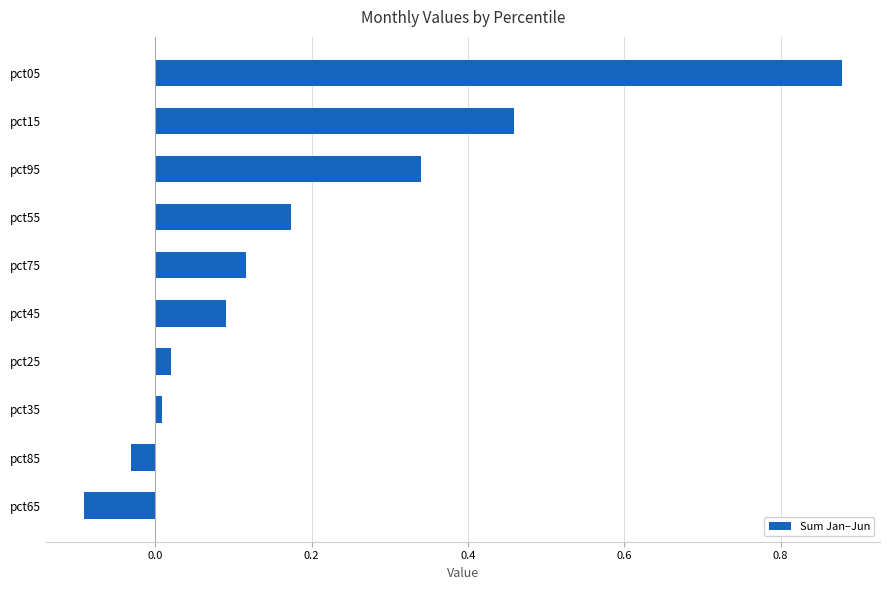

The value at pct65 is -0.0. True or false?

False